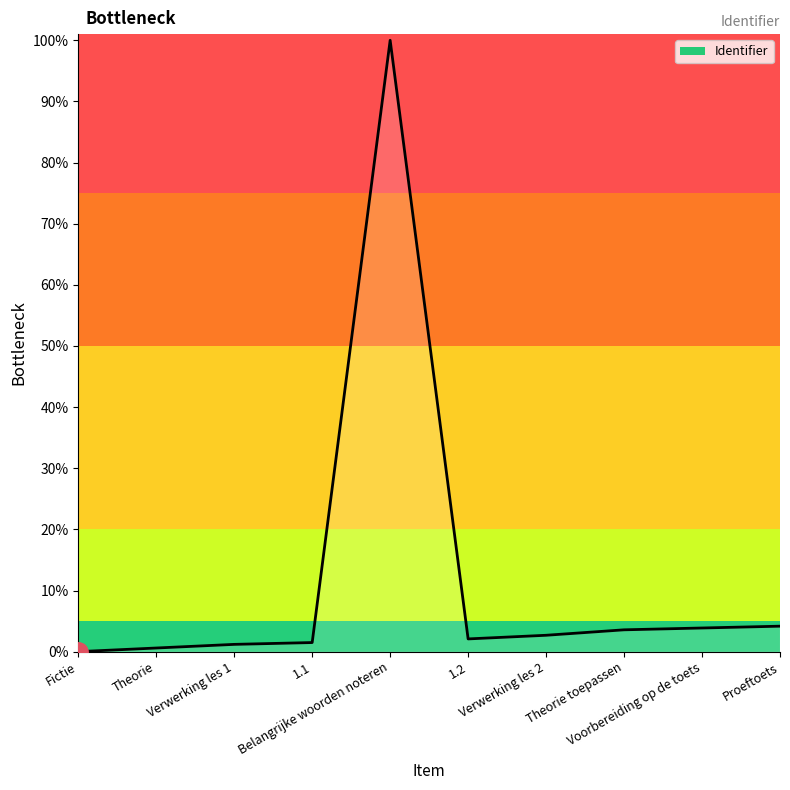

What is the difference between the maximum and minimum values?

100.0